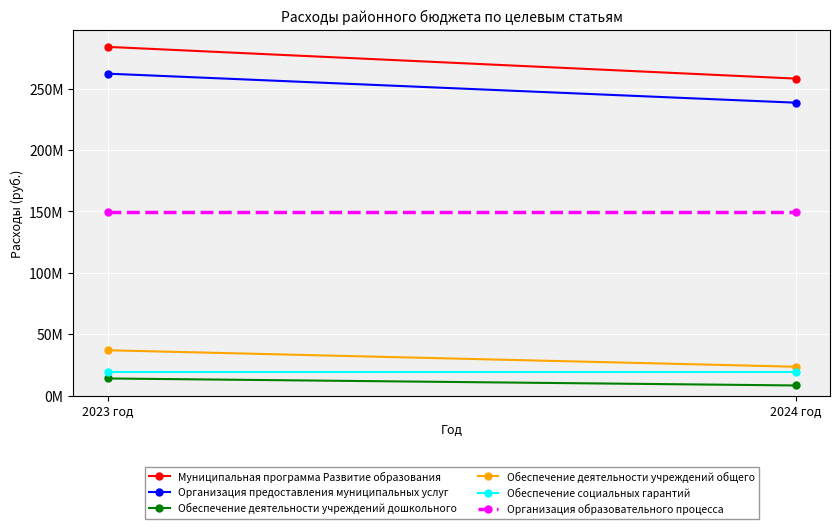

Which series has the largest range (max minus min)?

Муниципальная программа Развитие образования